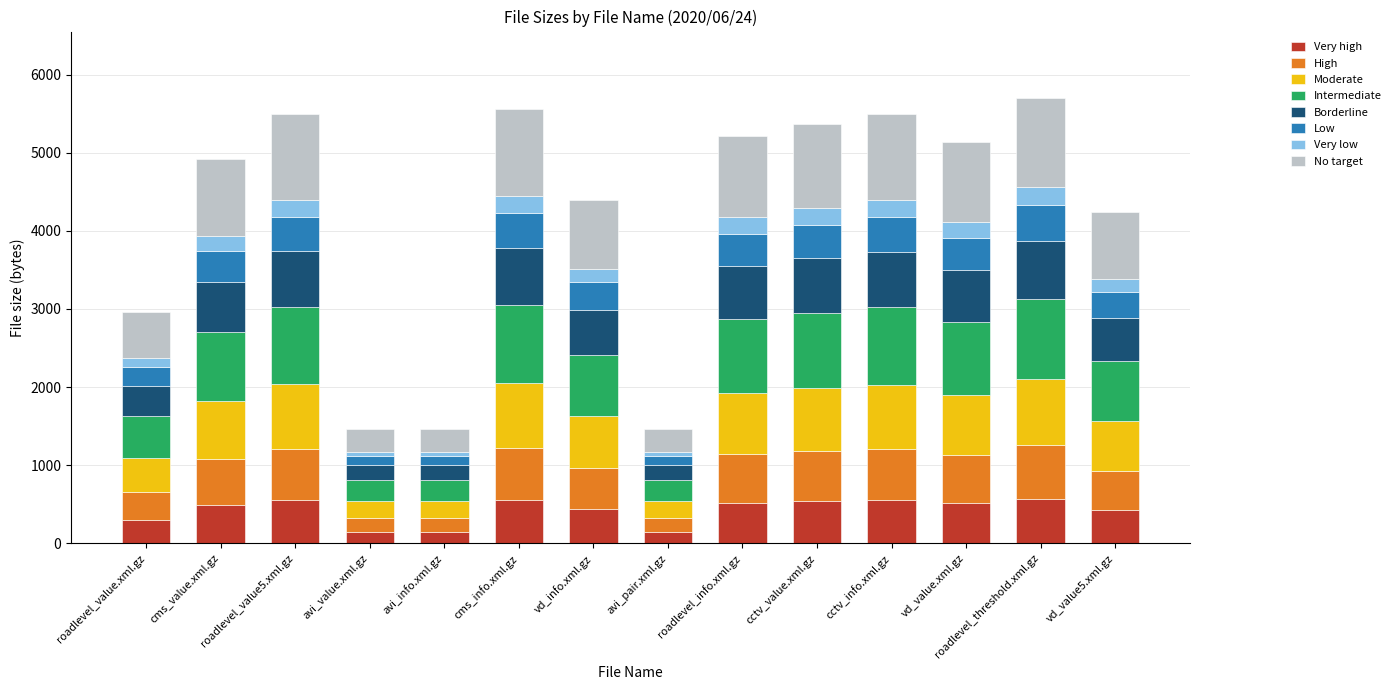

What is the difference between the maximum and minimum values in the Very high series?

422.7